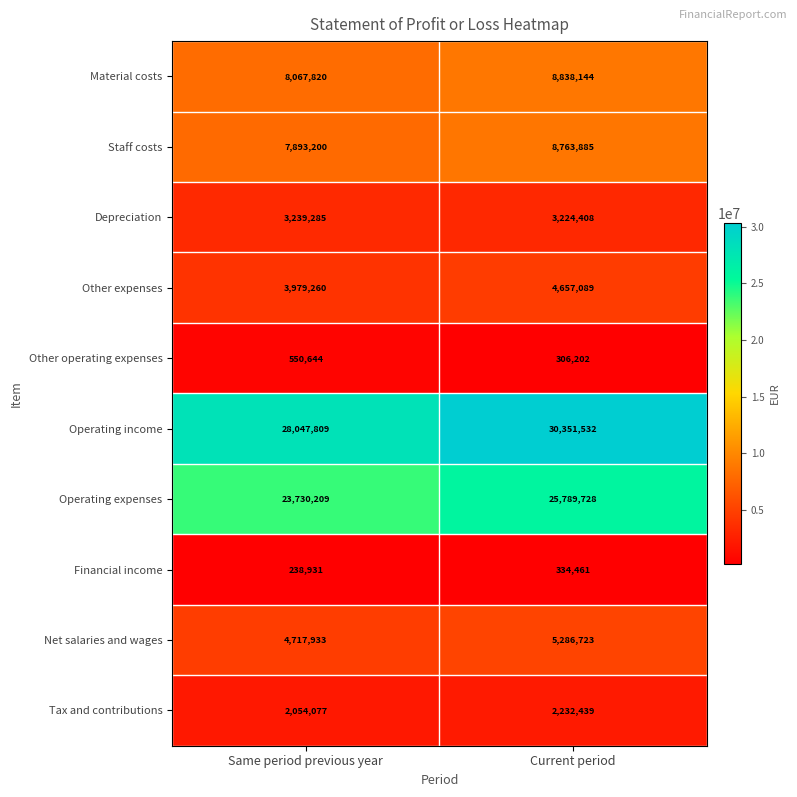

Reading left to right, list all the values displayed in this chart.

Material costs: 8067820	8838144
Staff costs: 7893200	8763885
Depreciation: 3239285	3224408
Other expenses: 3979260	4657089
Other operating expenses: 550644	306202
Operating income: 28047809	30351532
Operating expenses: 23730209	25789728
Financial income: 238931	334461
Net salaries and wages: 4717933	5286723
Tax and contributions: 2054077	2232439